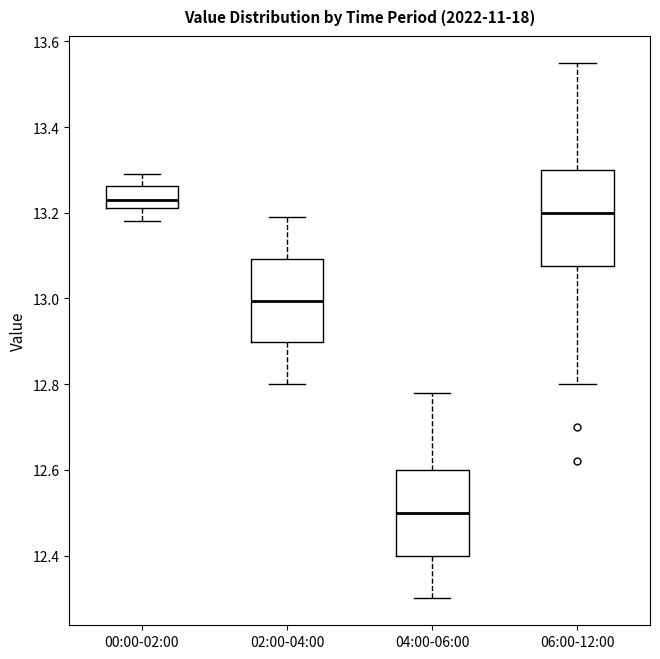

Reading left to right, read every box against the y-axis: the position of its median line, the range the box covers, and the ends of its whiskers. The values are not printed on the chart, so give them approximately, as read against the axis.

00:00-02:00: median 13.24, box 13.22 to 13.26, whiskers 13.18 to 13.30
02:00-04:00: median 13.00, box 12.90 to 13.10, whiskers 12.80 to 13.20
04:00-06:00: median 12.50, box 12.40 to 12.60, whiskers 12.30 to 12.78
06:00-12:00: median 13.20, box 13.08 to 13.30, whiskers 12.80 to 13.56